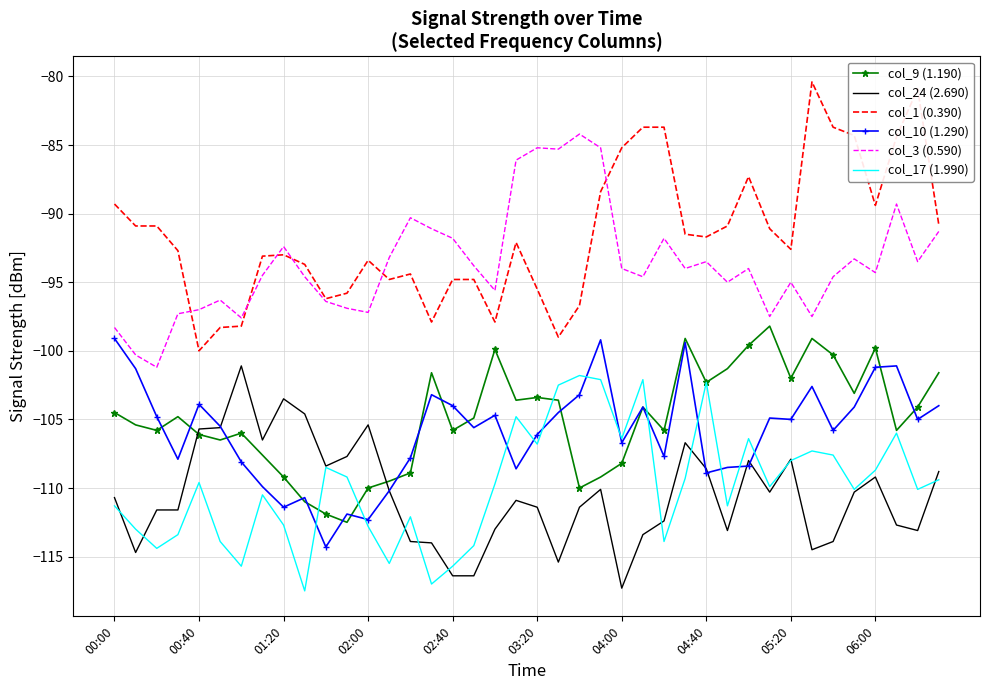

What is the highest value of the col_24 (2.690) series?

-101.1